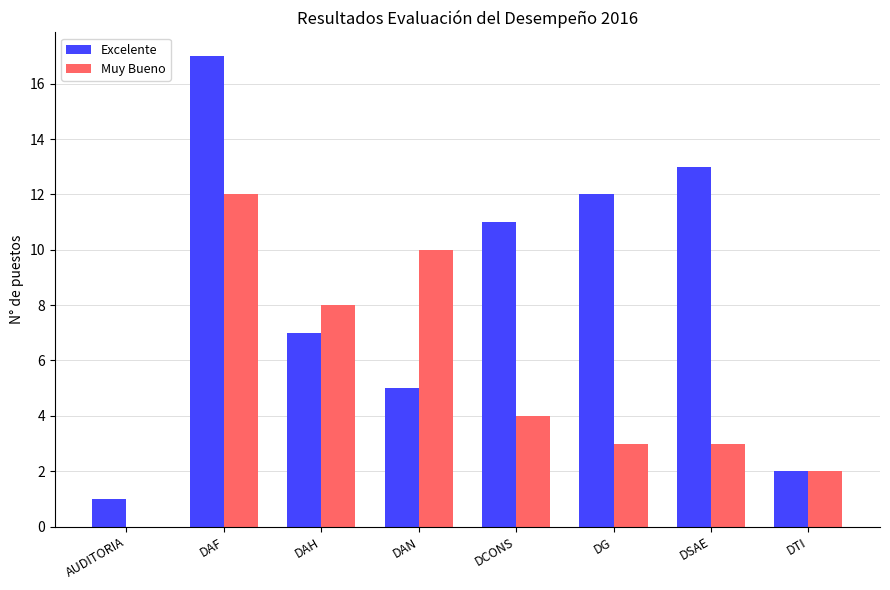

The value of Excelente at DAF is 17. True or false?

True